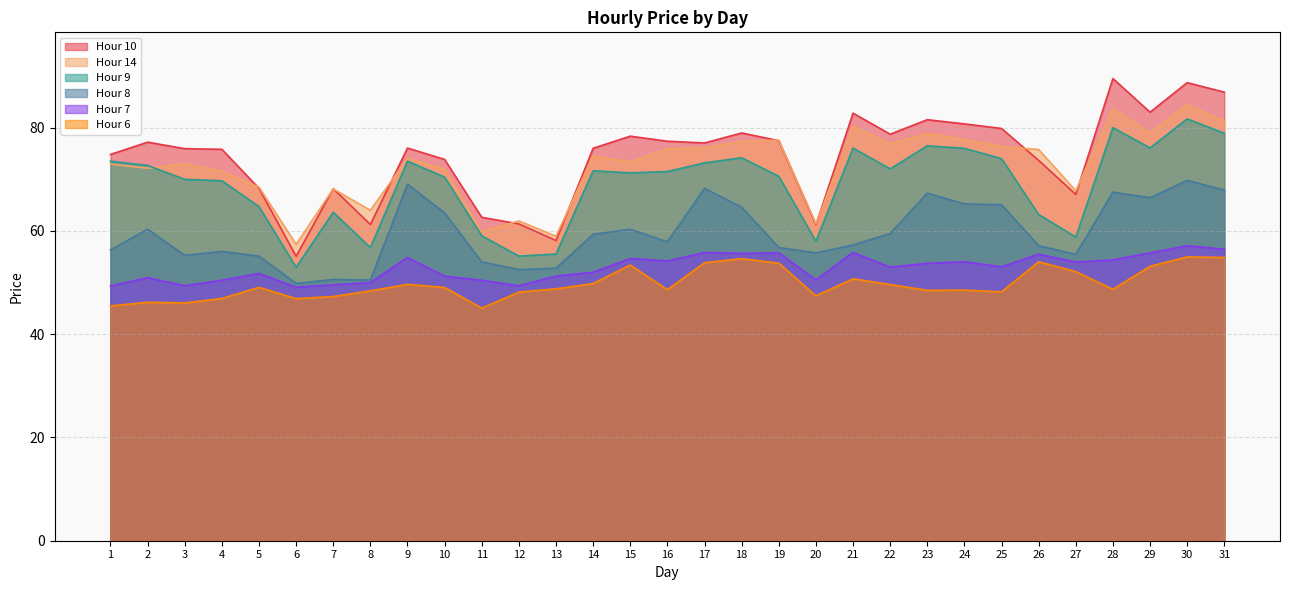

The Hour 10 series shows 77.0 at 17. True or false?

True